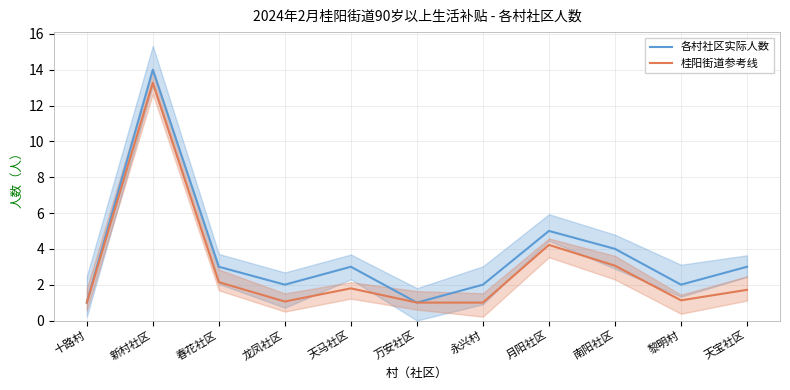

What is the difference between the maximum and minimum values in the 桂阳街道参考线 series?

12.3